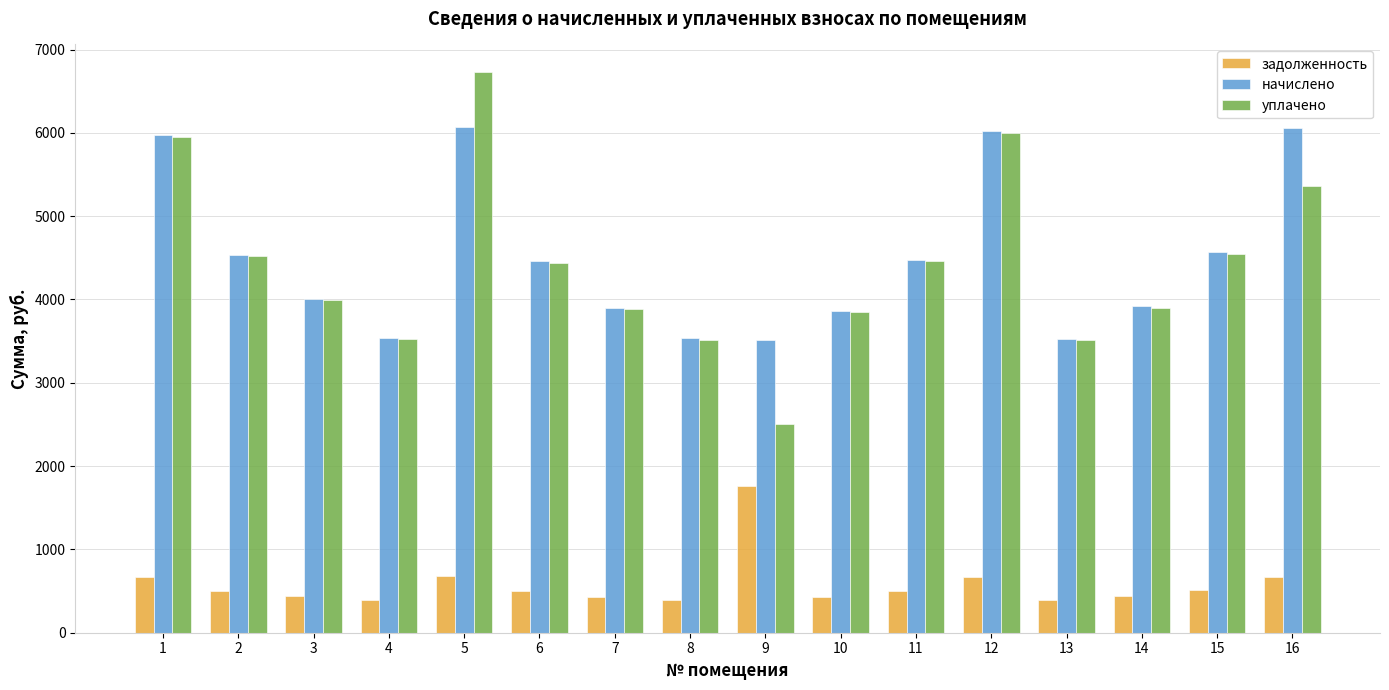

Are the bars grouped side by side (vs. stacked)?

Yes